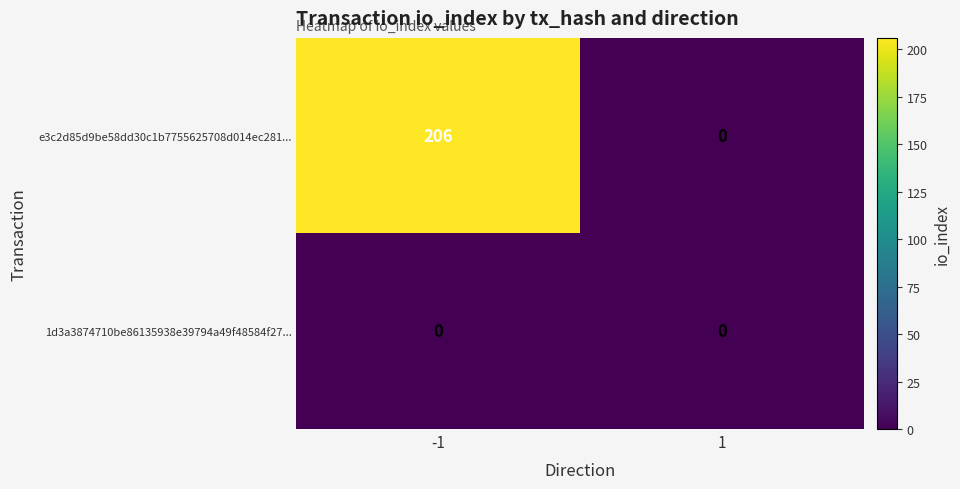

Which series has the largest range (max minus min)?

e3c2d85d9be58dd30c1b7755625708d014ec281...